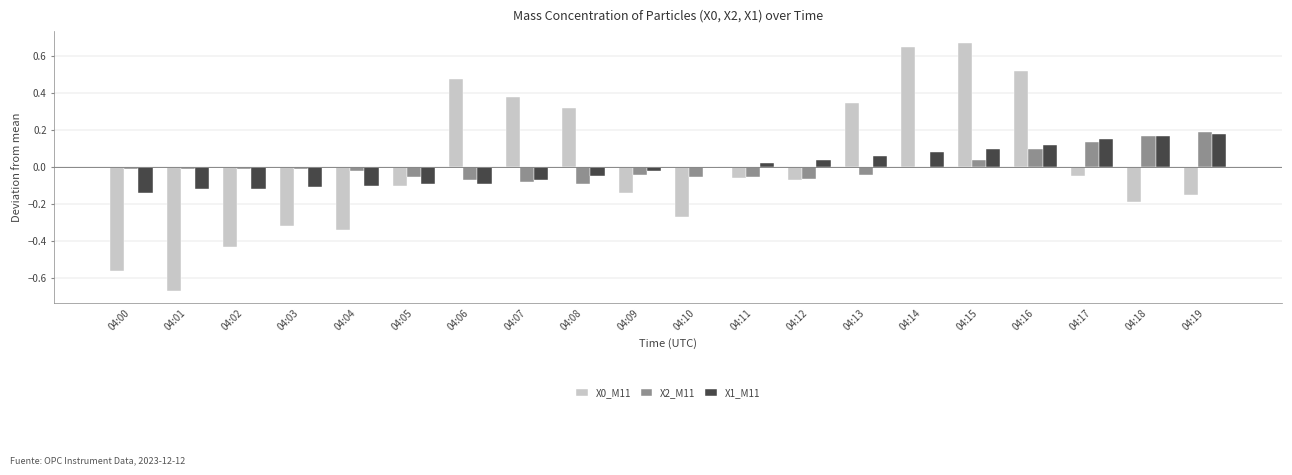

Is the value of X2_M11 at 04:01 greater than the value of X0_M11 at 04:07?

No